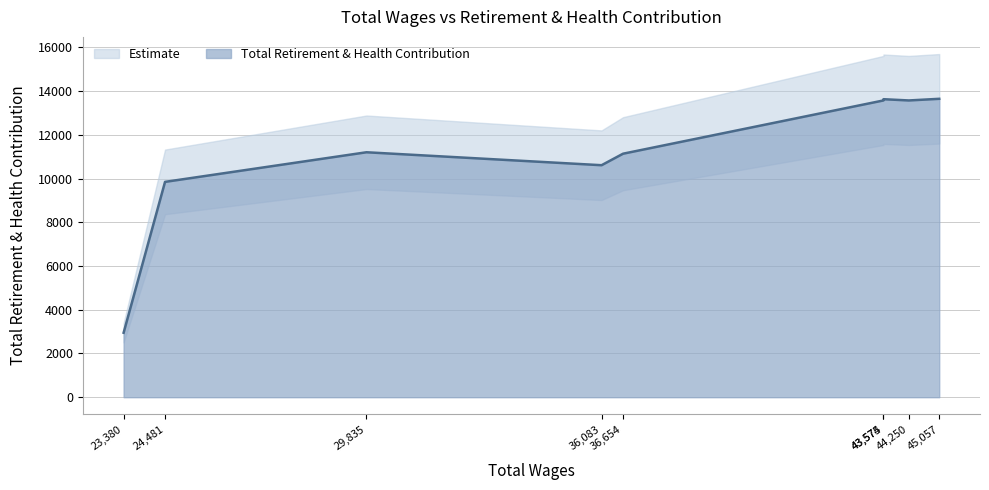

Which has a higher value, 45057.0 or 24481.0?

45057.0